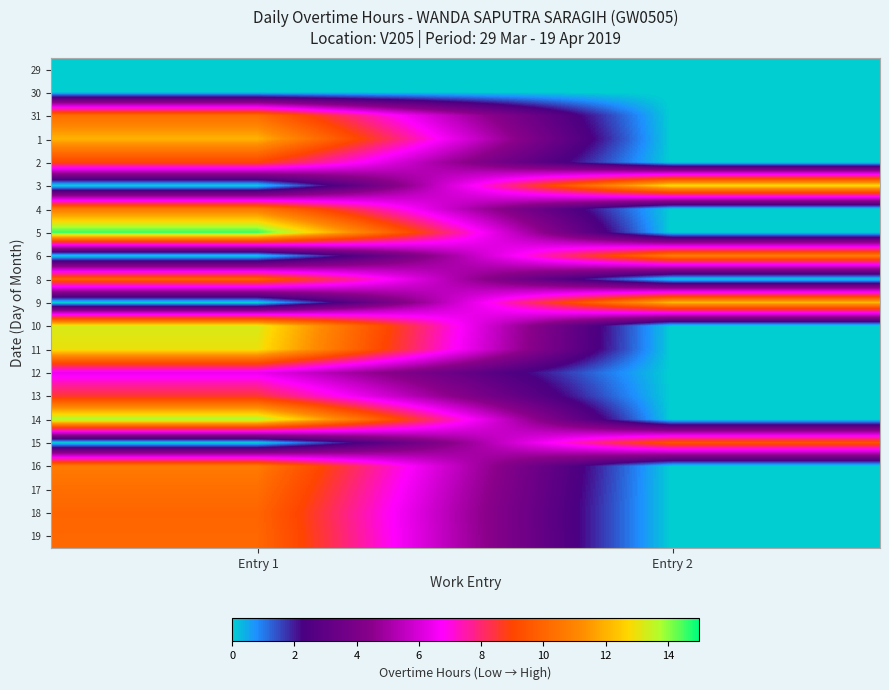

At how many categories does at least one series exceed 8?

2